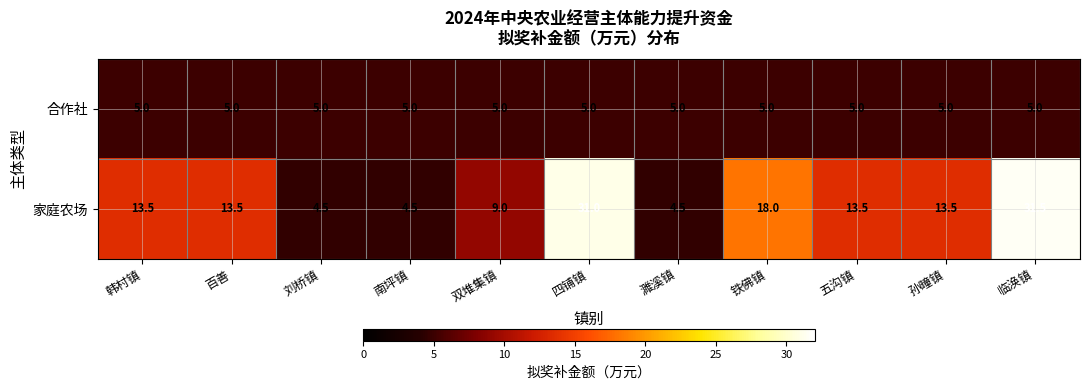

What is the difference between the maximum and minimum values in the 家庭农场 series?

27.0